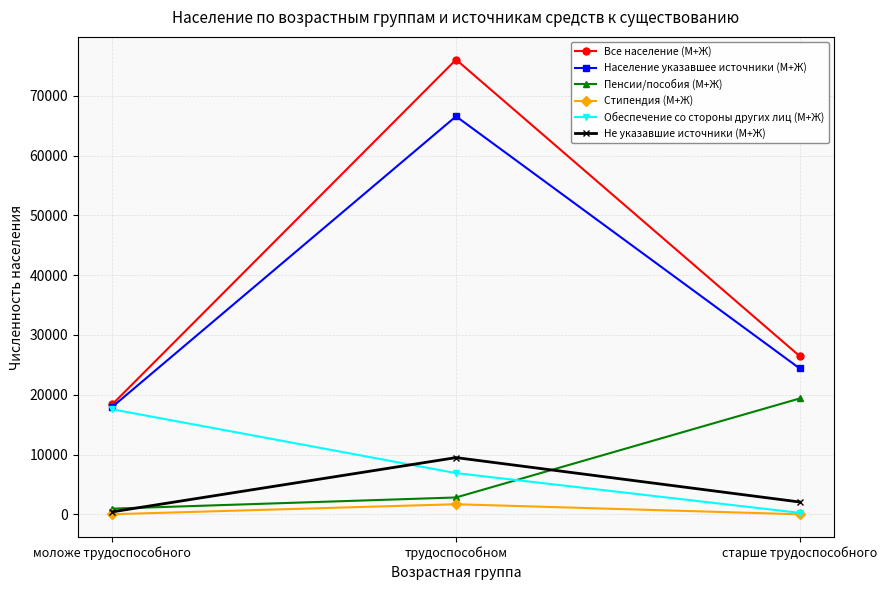

What is the label of the 1st point from the left?

моложе трудоспособного